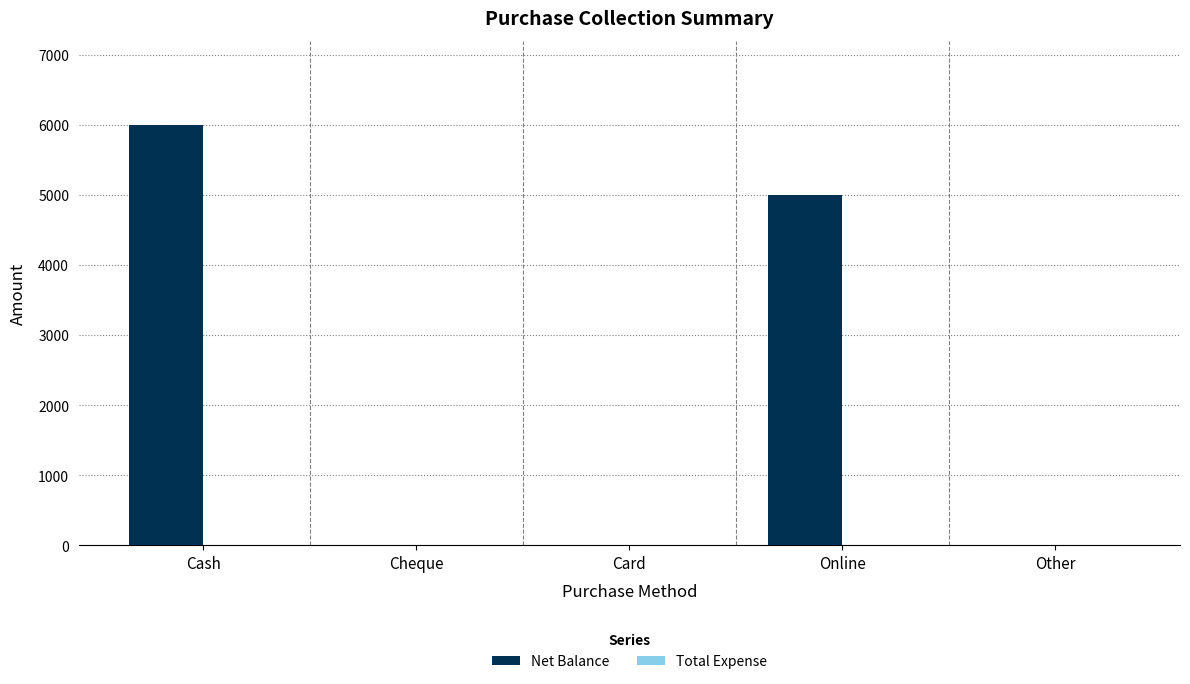

How many data points does each series have?

5